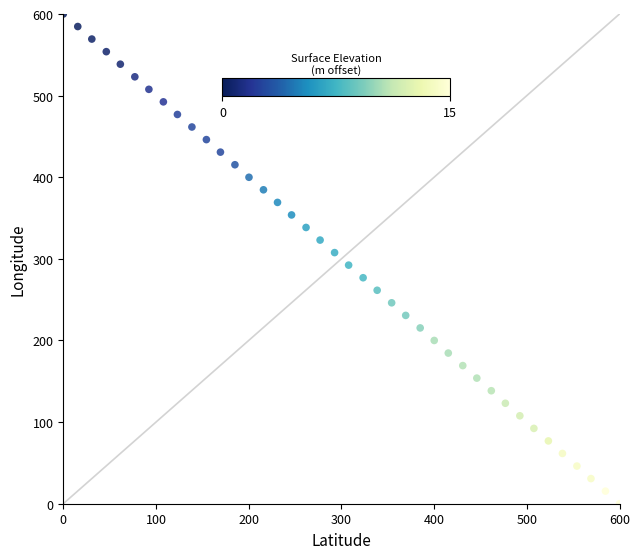

What is the range of X values (max minus min)?

600.0